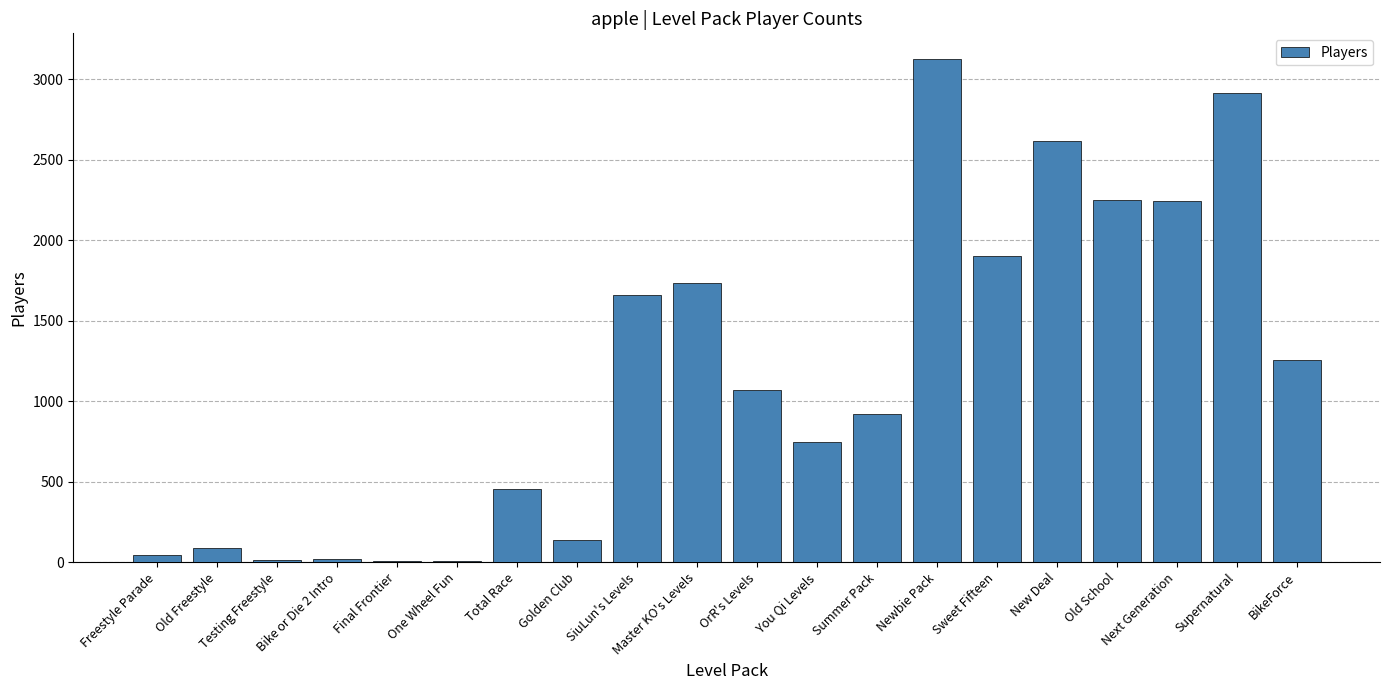

What is the sum of all values?

23201